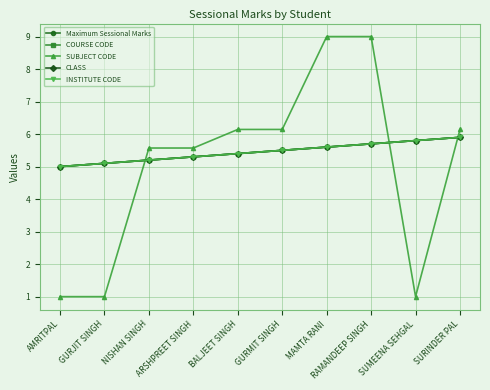

Which category has the highest value across all series?

MAMTA RANI